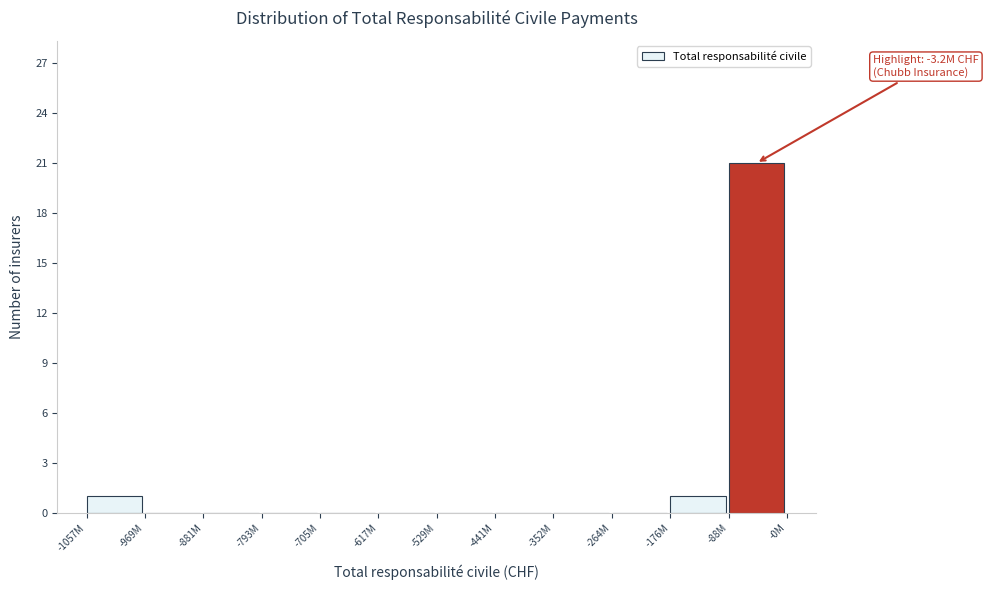

Reading left to right, list all the values displayed in this chart.

-1057M=1	-969M=0	-881M=0	-793M=0	-705M=0	-617M=0	-529M=0	-441M=0	-352M=0	-264M=0	-176M=1	-88M=21